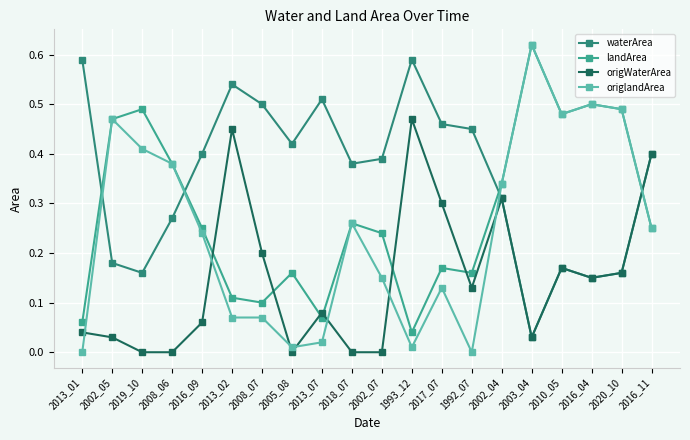

Which series ends up on top after the final intersection of landArea and waterArea?

waterArea